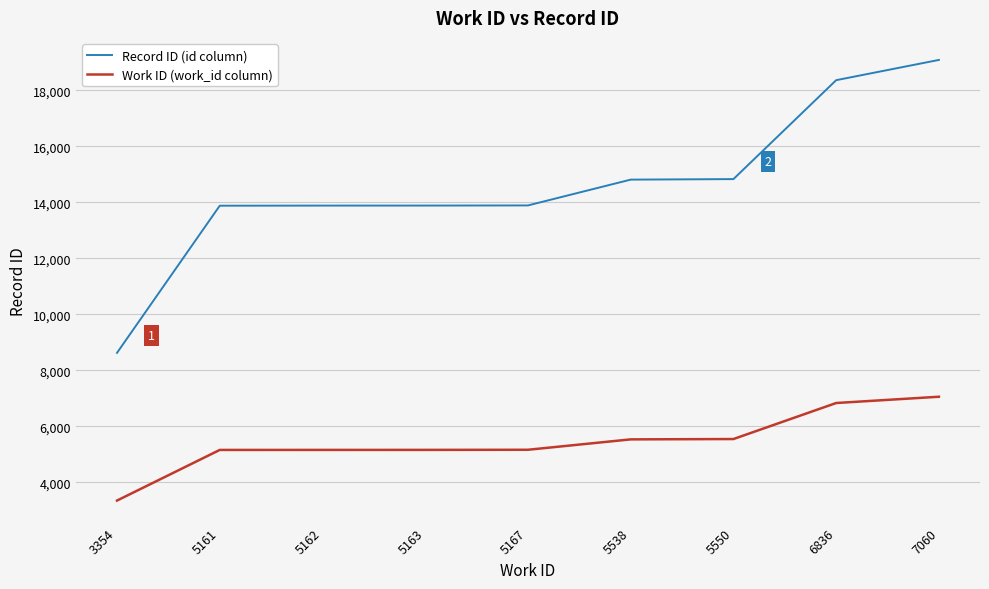

What is the approximate value of Record ID (id column) at 5550, to the nearest 100?

14800